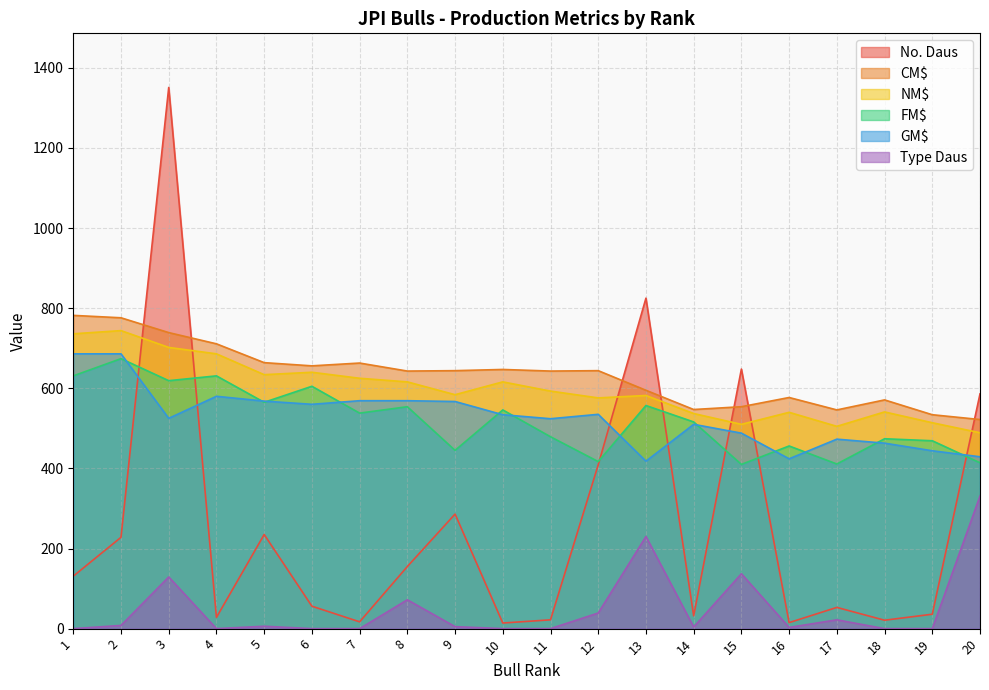

What is the average value of the GM$ series?

528